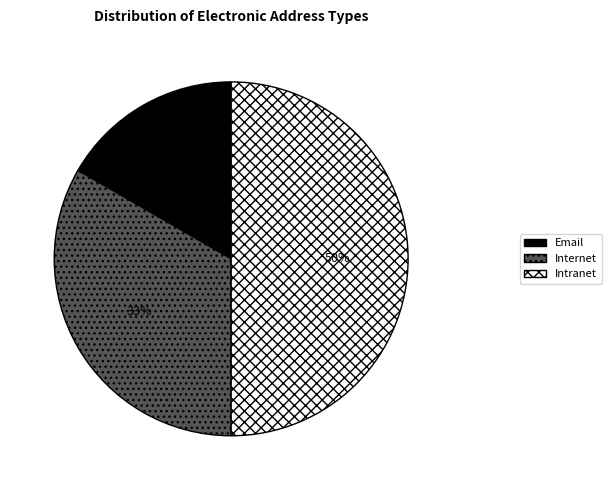

Approximately how many times larger is the value at Intranet compared to Internet?

1.5